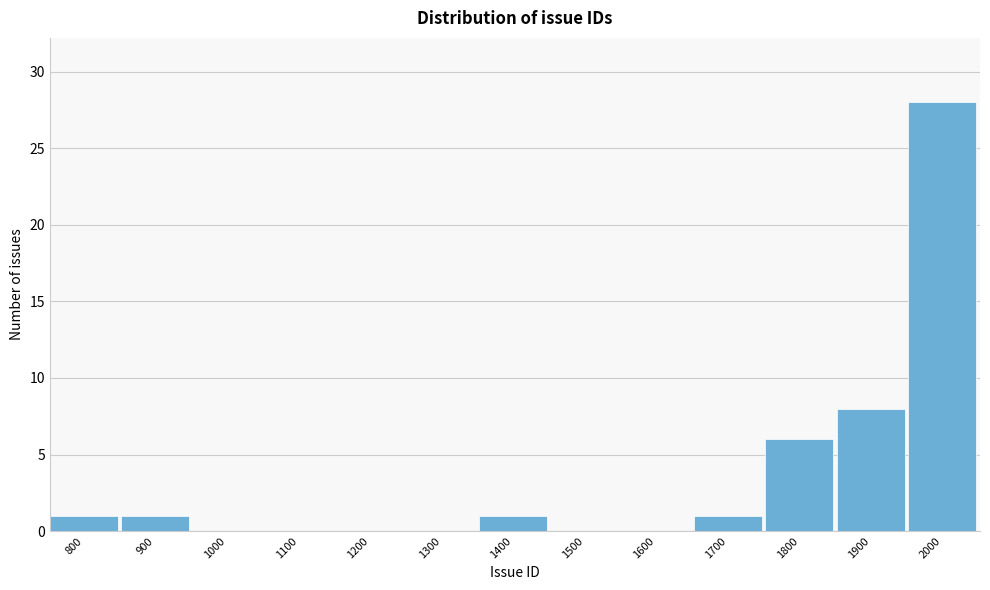

Reading left to right, extract all data points from this chart.

800=1	900=1	1000=0	1100=0	1200=0	1300=0	1400=1	1500=0	1600=0	1700=1	1800=6	1900=8	2000=28